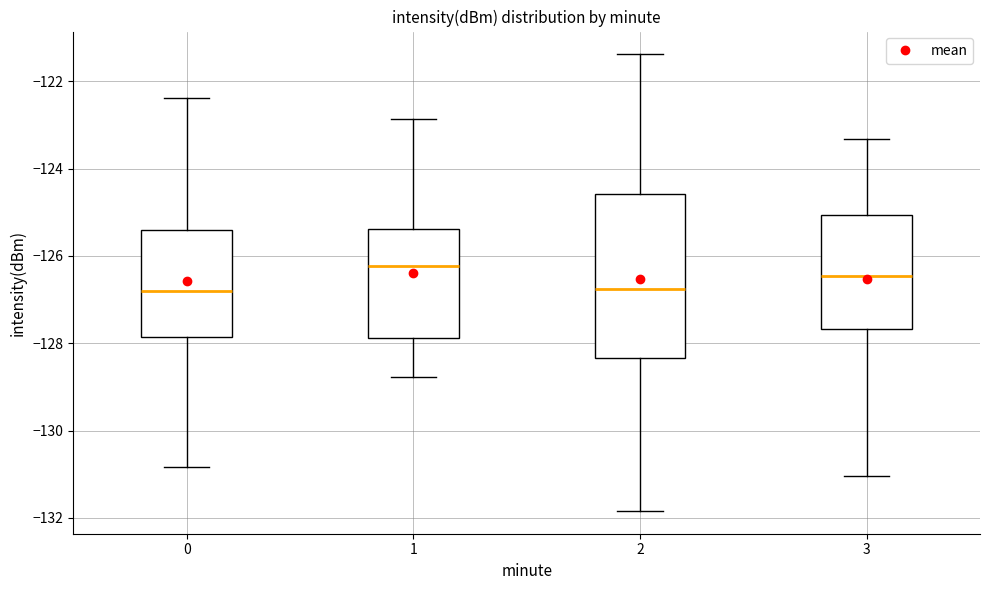

Reading left to right, read every box against the y-axis: the position of its median line, the range the box covers, and the ends of its whiskers. The values are not printed on the chart, so give them approximately, as read against the axis.

0: median -126.8, box -127.8 to -125.4, whiskers -130.8 to -122.4
1: median -126.2, box -127.8 to -125.4, whiskers -128.8 to -122.8
2: median -126.8, box -128.4 to -124.6, whiskers -131.8 to -121.4
3: median -126.4, box -127.6 to -125.0, whiskers -131.0 to -123.4